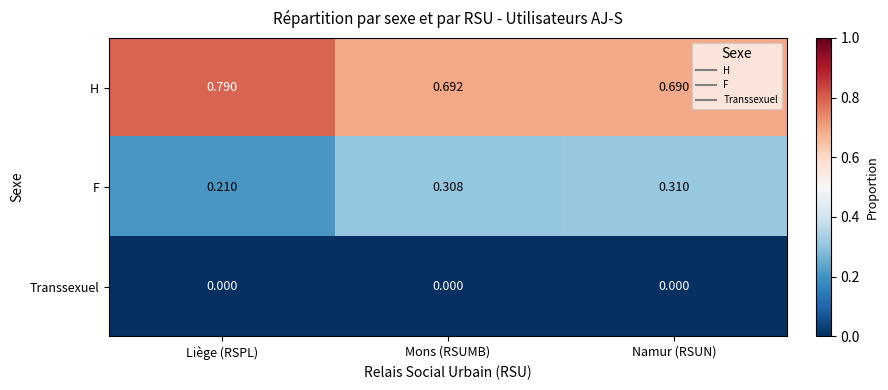

List the labels in order of F value, largest first.

Namur (RSUN), Mons (RSUMB), Liège (RSPL)